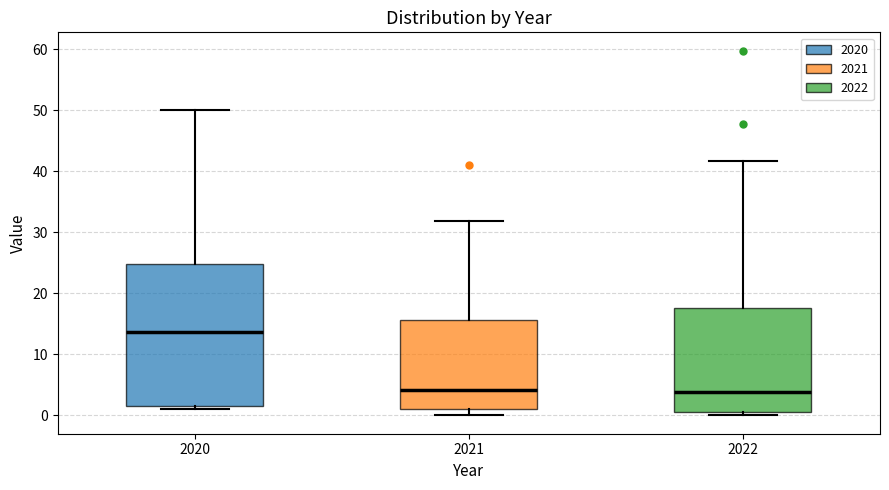

Comparing the boxes themselves (not the whiskers), which one is the tallest?

2020